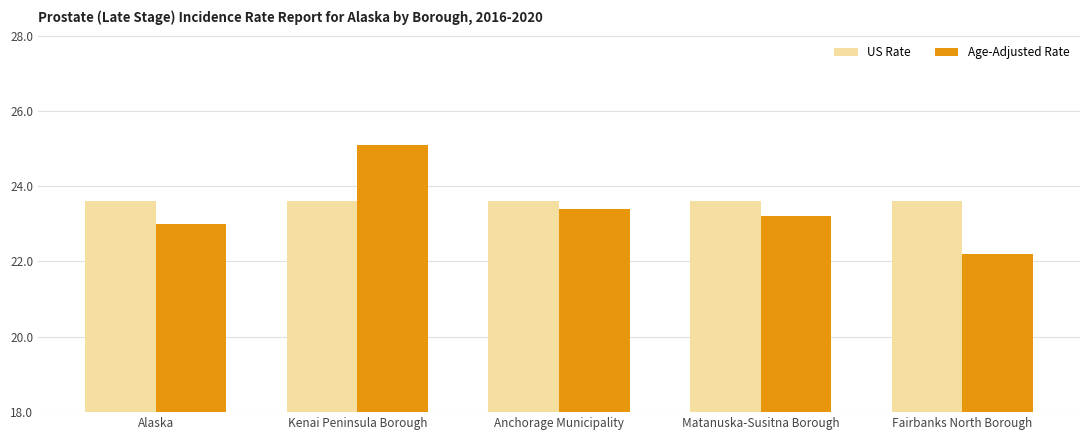

At Alaska, list the series in order from smallest to largest.

Age-Adjusted Rate, US Rate